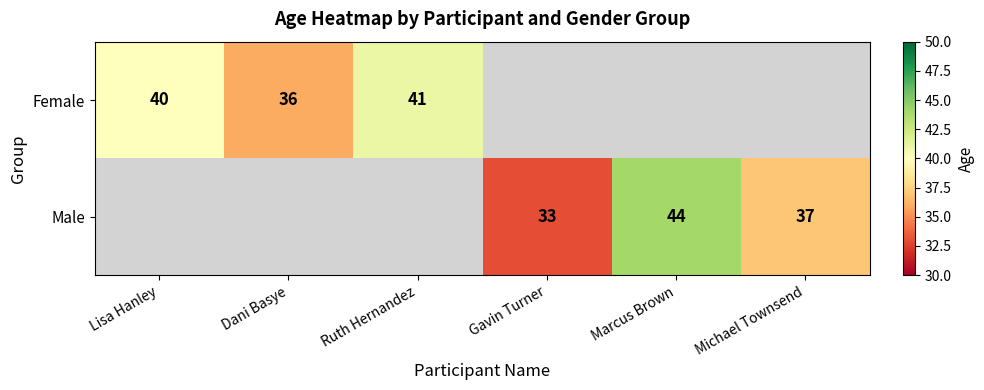

What is the sum of the Male values at Michael Townsend and Gavin Turner?

70